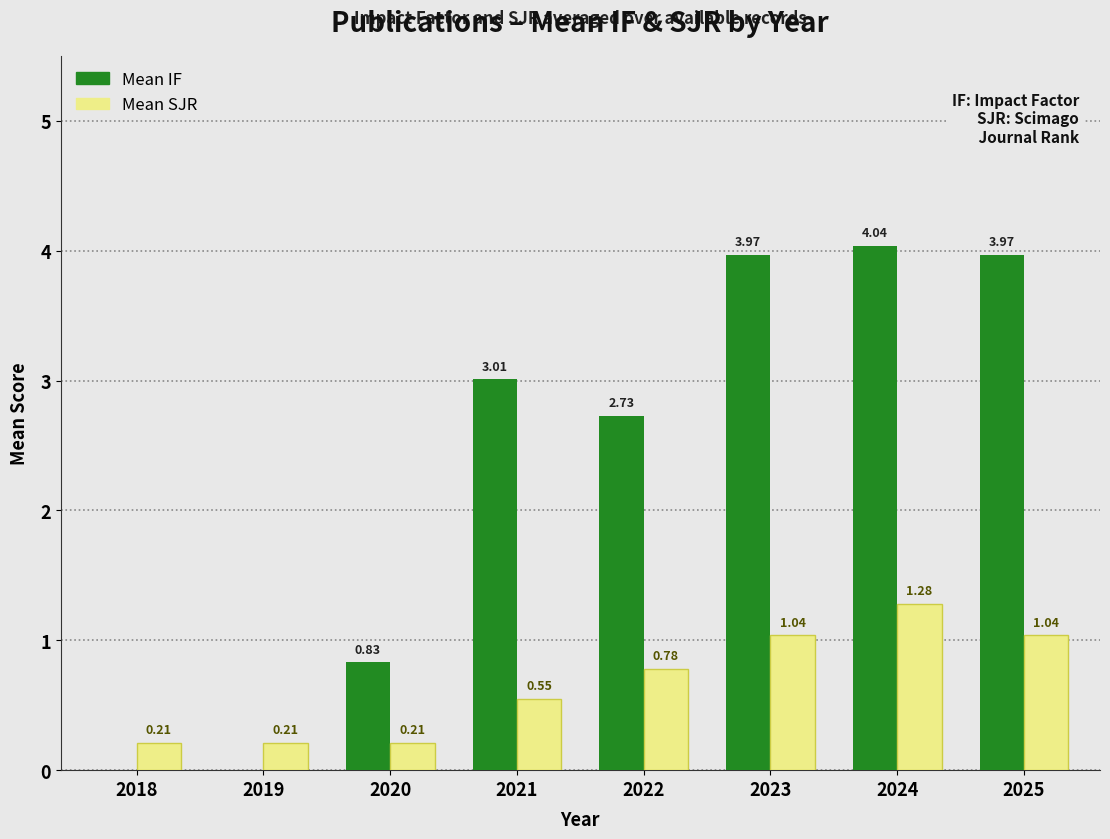

Are the bars grouped side by side (vs. stacked)?

Yes